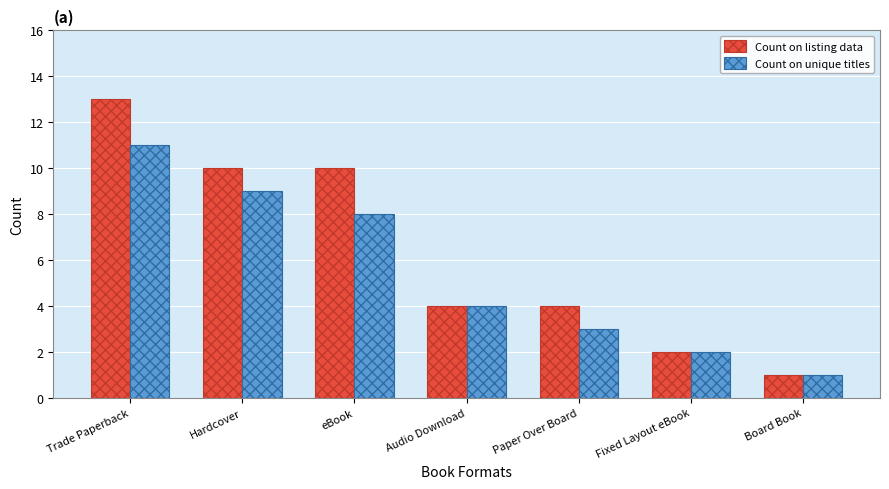

What is the sum of the Count on unique titles values at Paper Over Board and Audio Download?

7